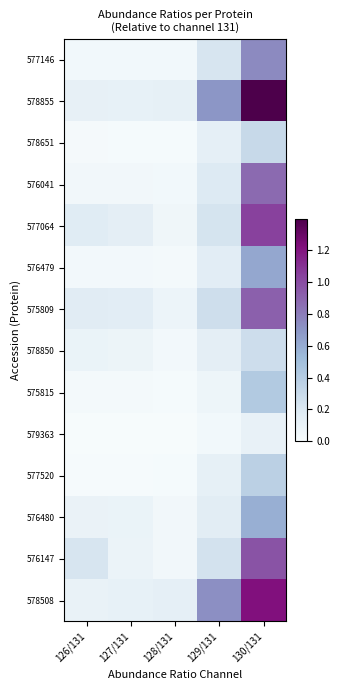

How many categories are shown in the chart?

5